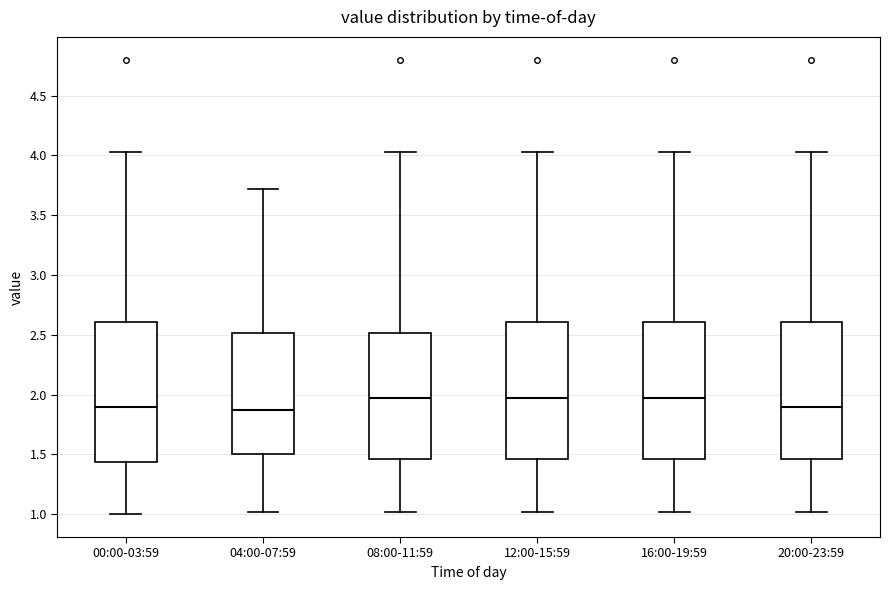

Reading left to right, read every box against the y-axis: the position of its median line, the range the box covers, and the ends of its whiskers. The values are not printed on the chart, so give them approximately, as read against the axis.

00:00-03:59: median 1.90, box 1.45 to 2.60, whiskers 1.00 to 4.05
04:00-07:59: median 1.85, box 1.50 to 2.50, whiskers 1.00 to 3.70
08:00-11:59: median 1.95, box 1.45 to 2.50, whiskers 1.00 to 4.05
12:00-15:59: median 1.95, box 1.45 to 2.60, whiskers 1.00 to 4.05
16:00-19:59: median 1.95, box 1.45 to 2.60, whiskers 1.00 to 4.05
20:00-23:59: median 1.90, box 1.45 to 2.60, whiskers 1.00 to 4.05